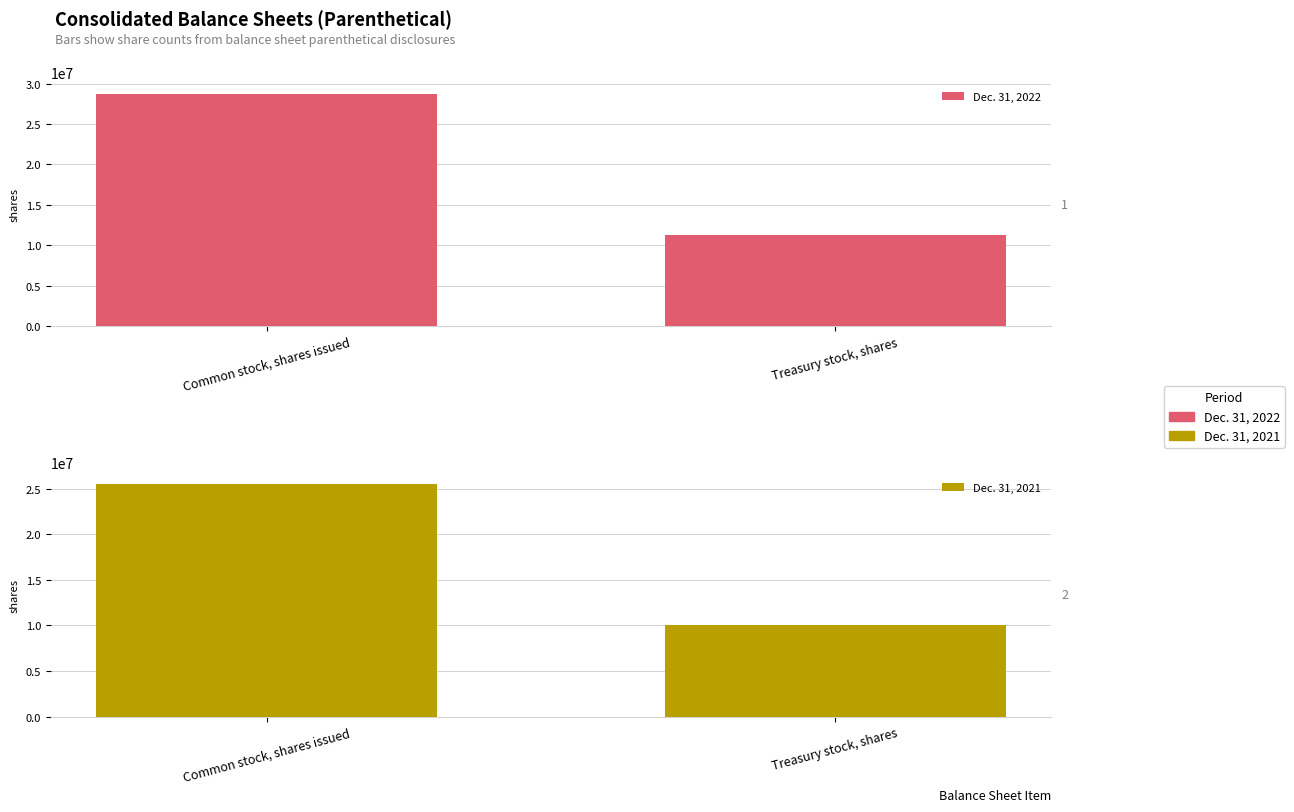

What is the label of the 1st bar from the left?

Common stock, shares issued